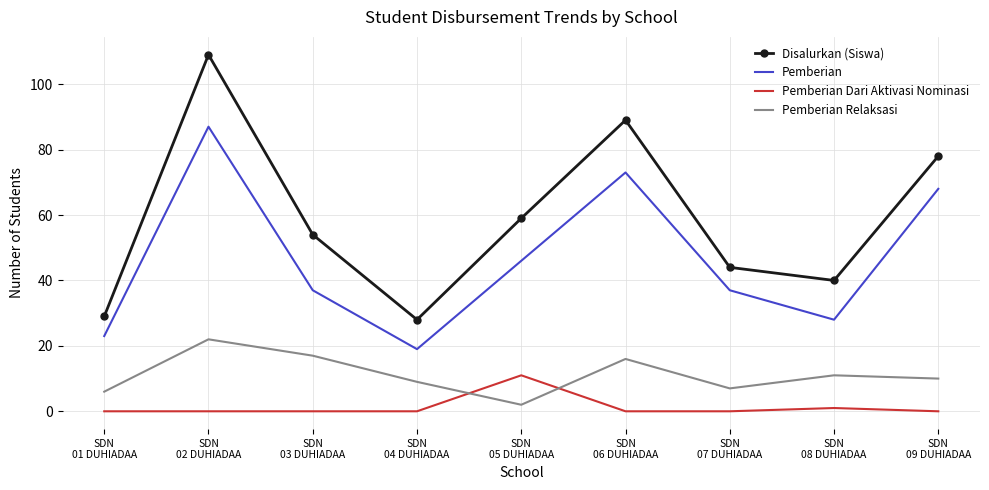

What is the spread (max minus min) of values at SDN
07 DUHIADAA?

44